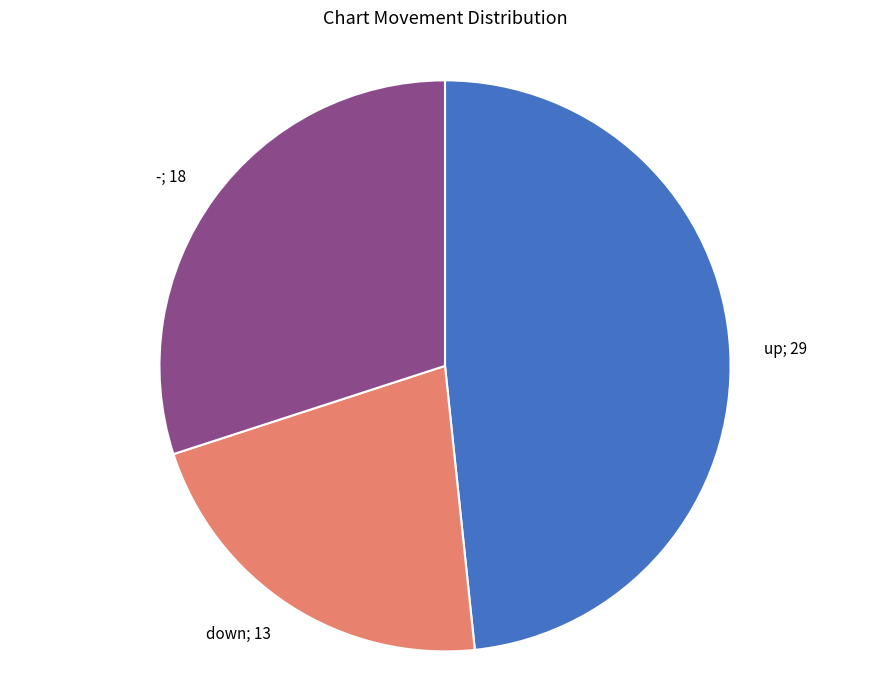

Rank the categories by value from lowest to highest.

down, -, up